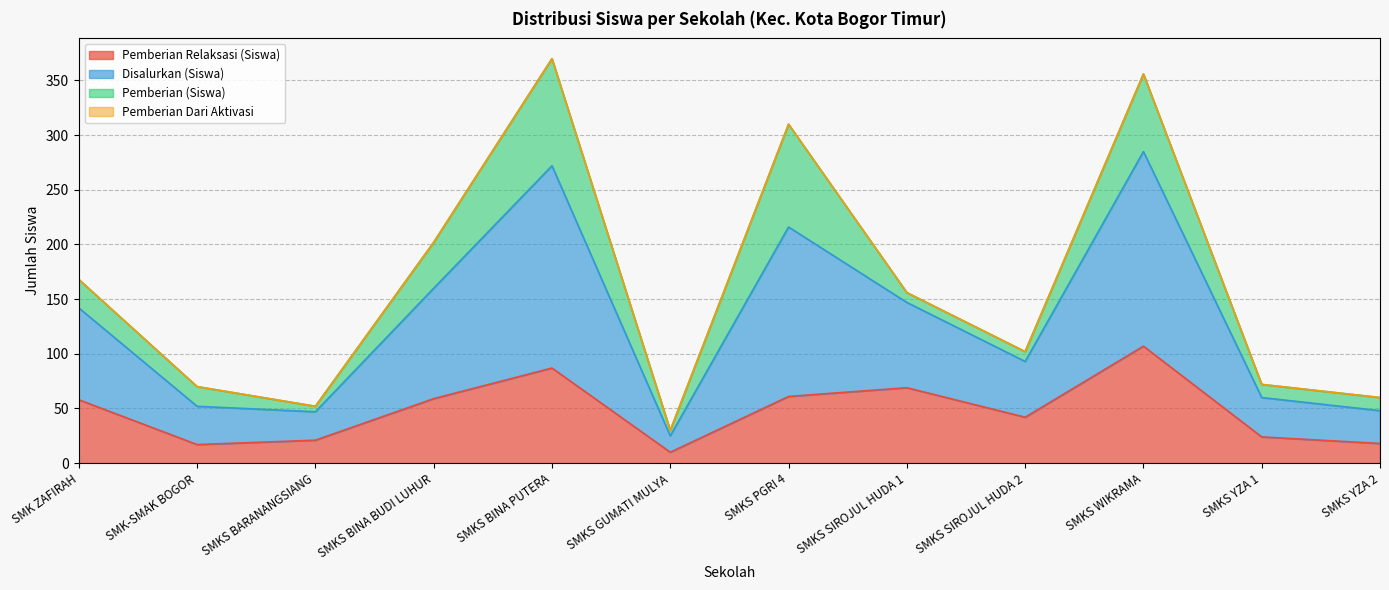

At which category does Disalurkan (Siswa) reach its first local valley?

SMKS BARANANGSIANG